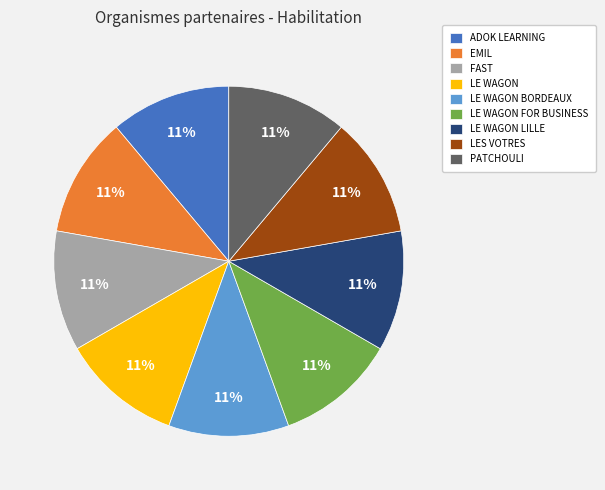

To the nearest percent, what is the average slice percentage?

11%